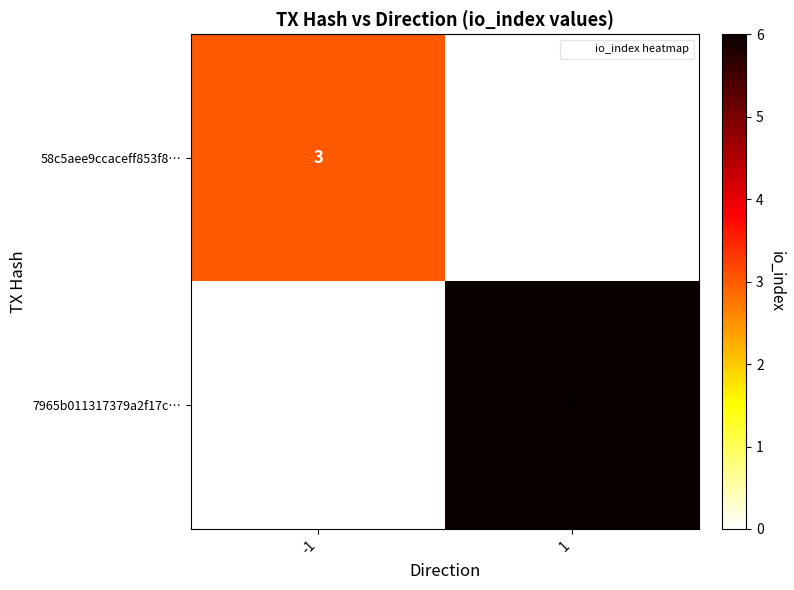

The 58c5aee9ccaceff853f8… series shows 0 at 1. True or false?

True